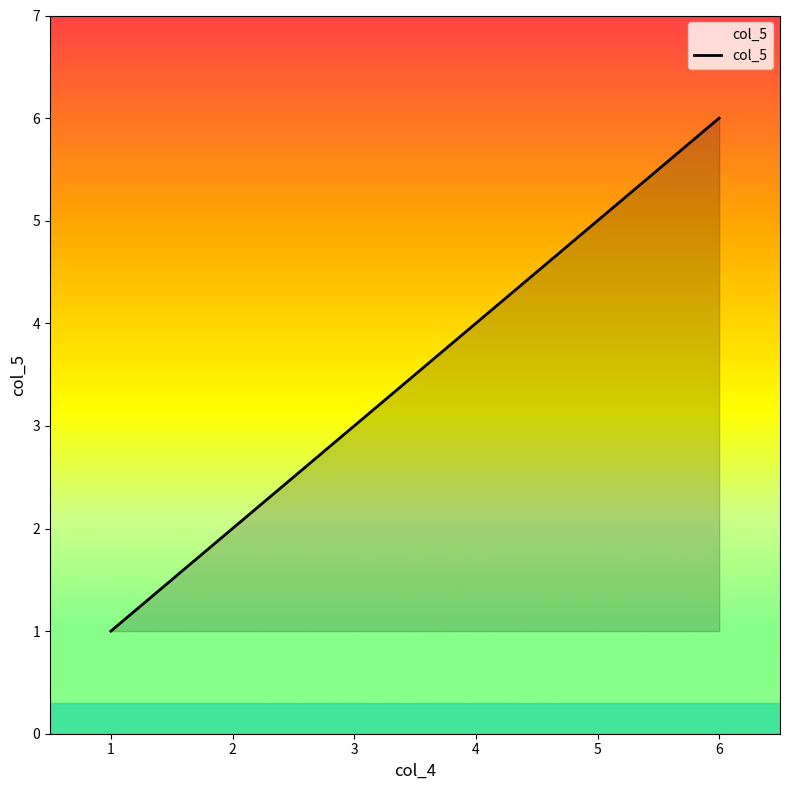

At which label is the value closest to 3?

3